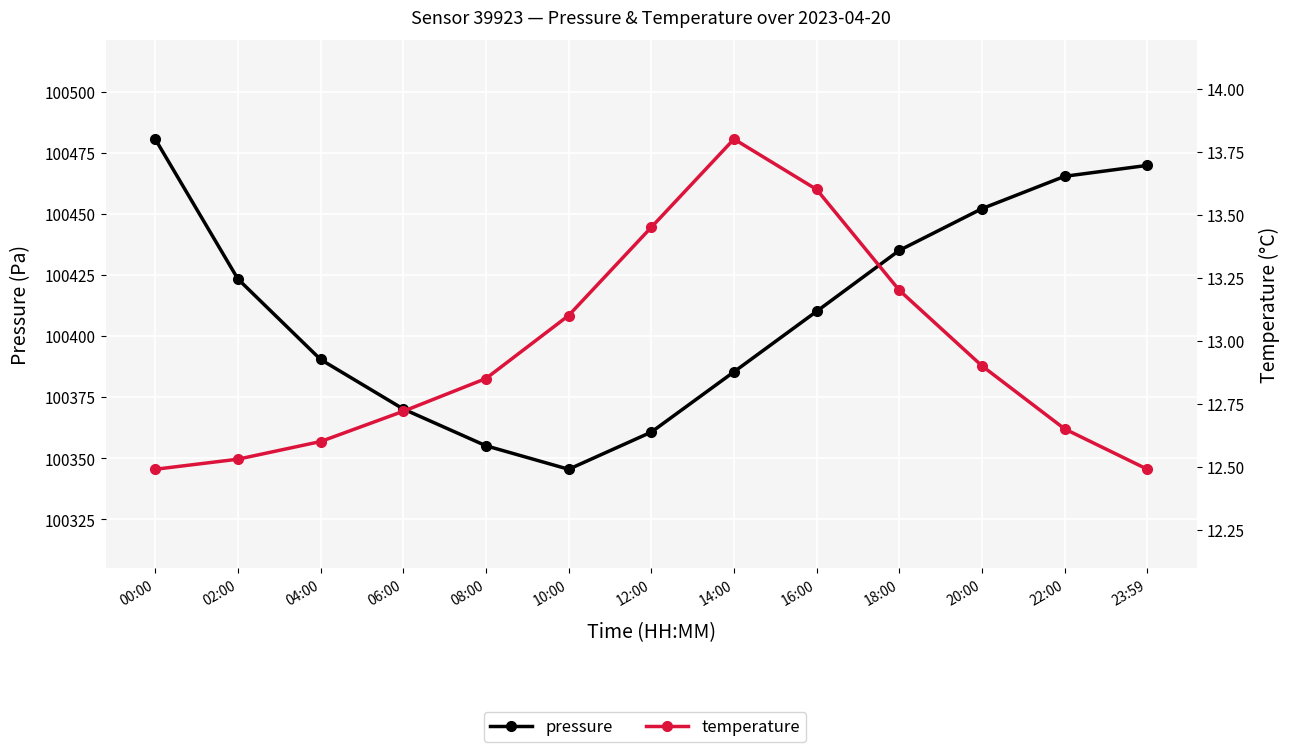

Which category has the highest value in the pressure series?

00:00